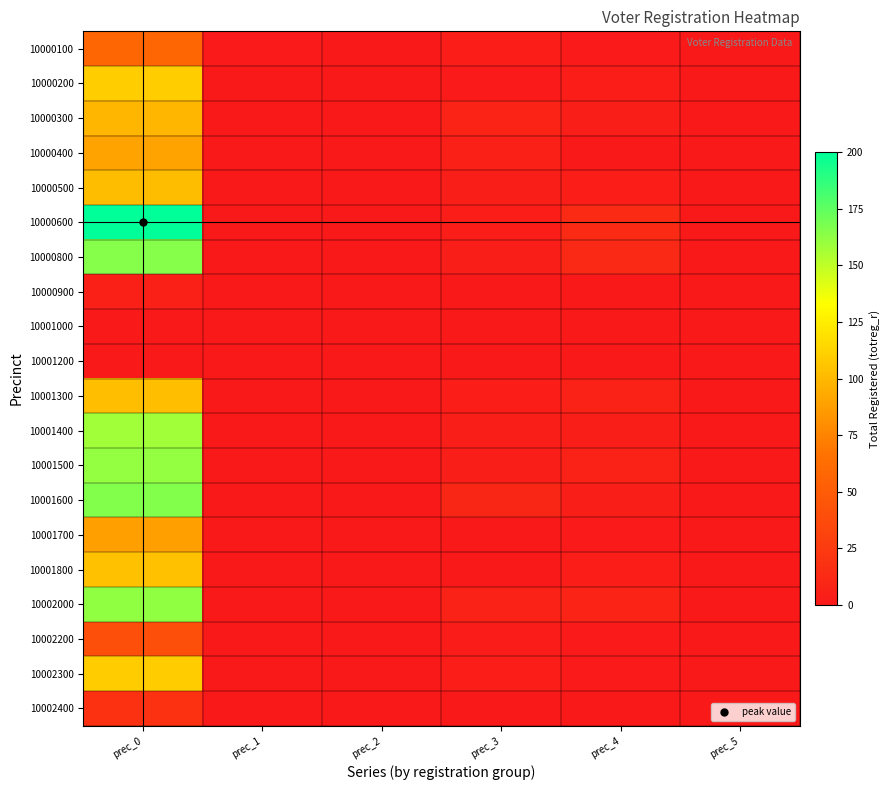

At how many categories does at least one series exceed 30?

1